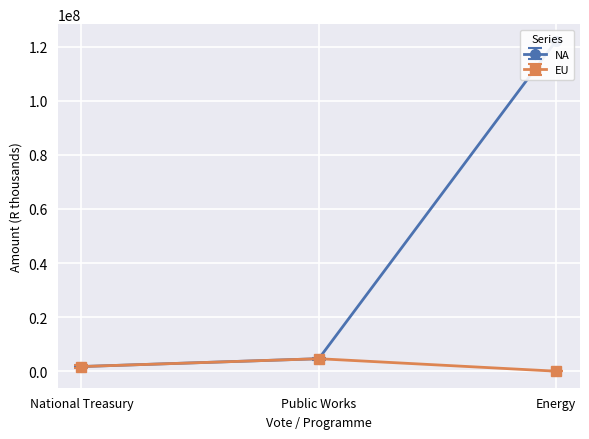

List the labels in order of NA value, largest first.

Energy, Public Works, National Treasury